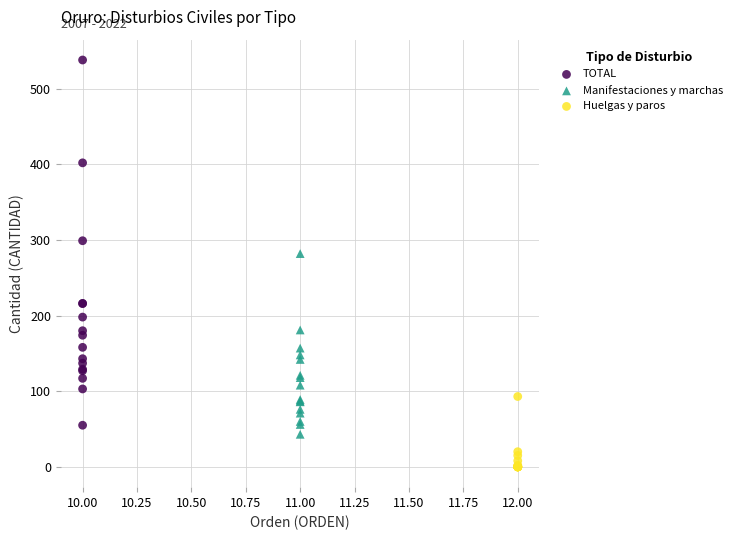

Which series contains the lowest Y value?

Huelgas y paros